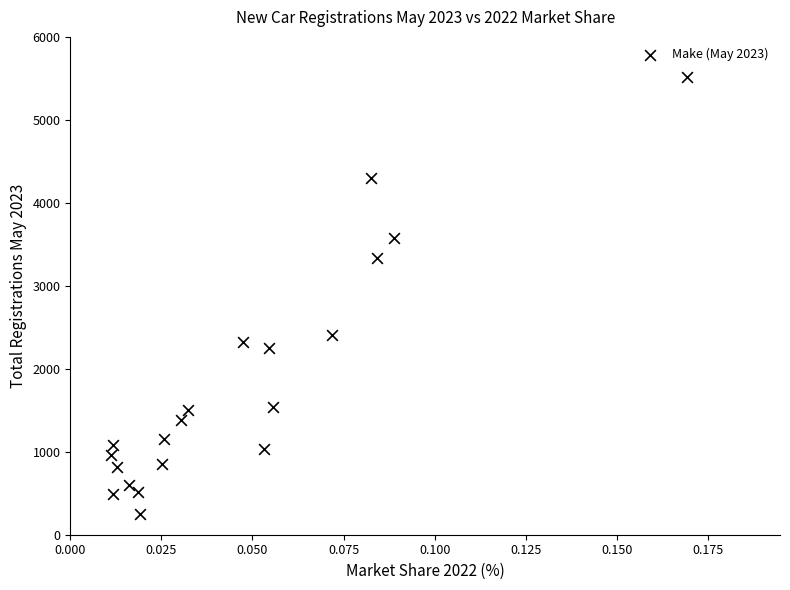

What is the range of Y values (max minus min)?

5275